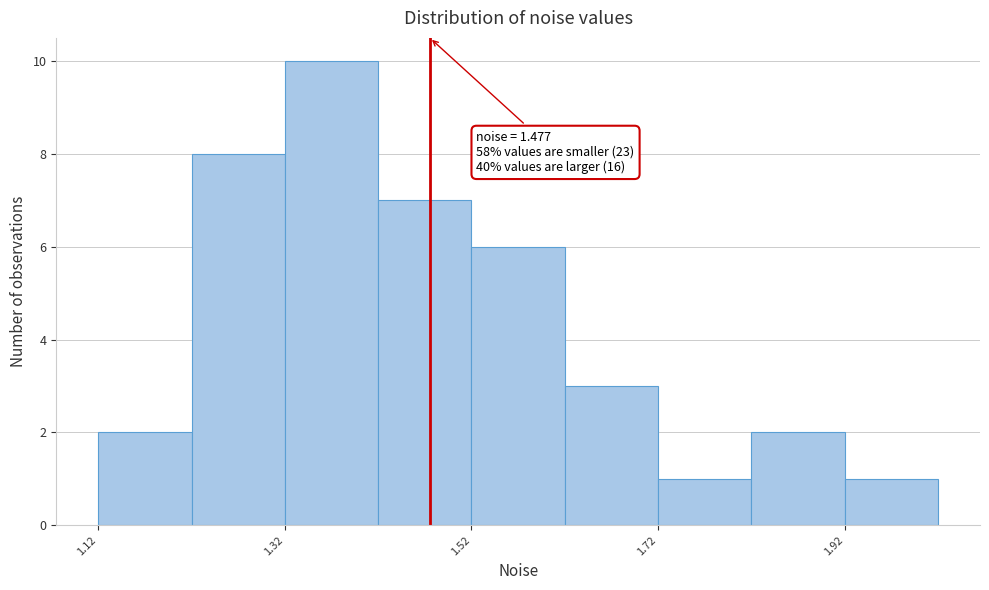

Which range on the x-axis has the tallest bar?

1.32 to 1.42